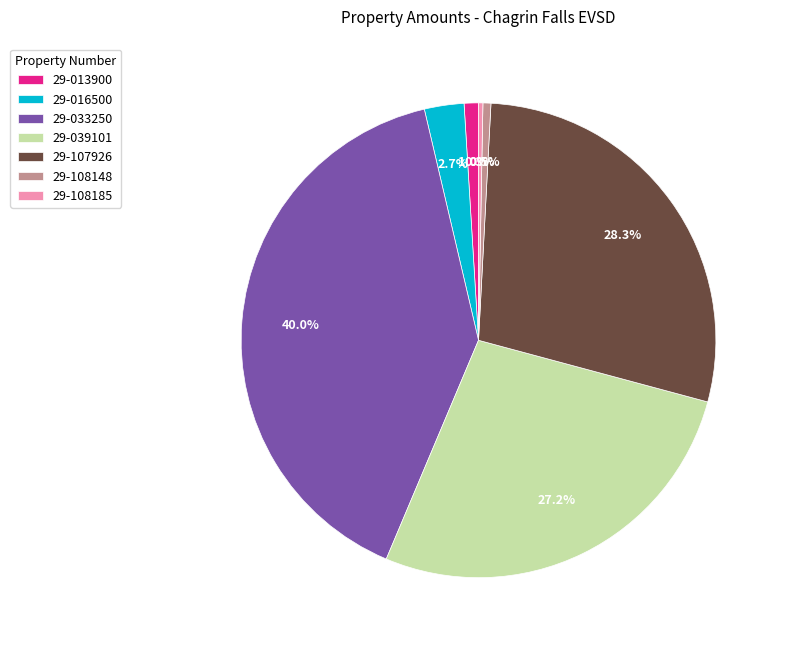

Between 29-033250 and 29-013900, which is larger?

29-033250